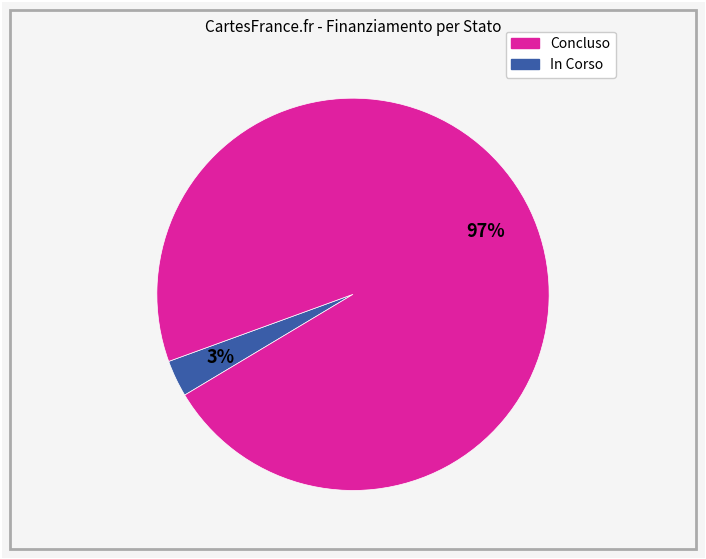

To the nearest percent, what is the difference between the largest and smallest slice percentages?

94%